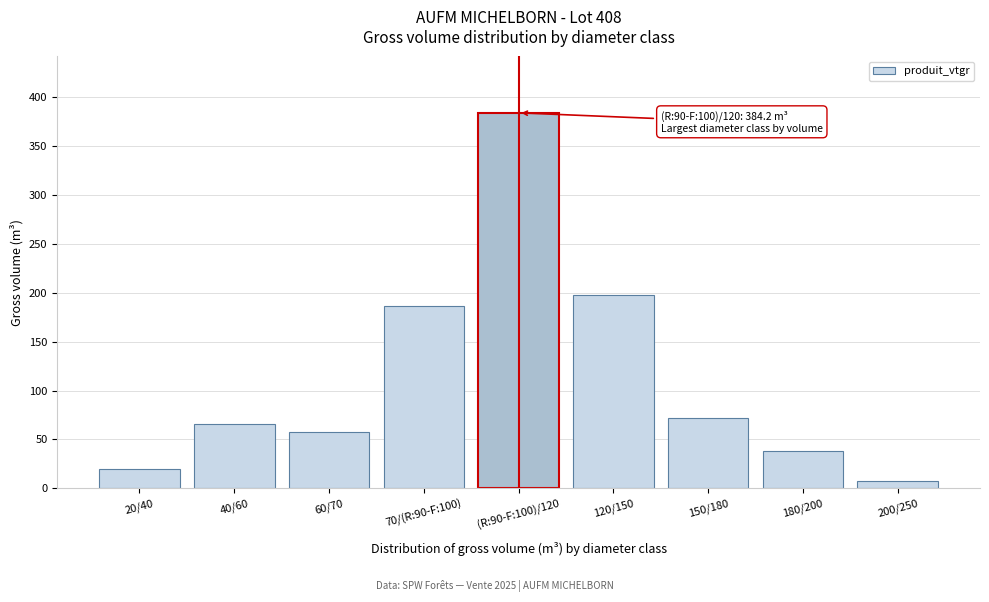

Reading left to right, what are all the values shown in this chart?

19.7	65.4	57.8	186.5	384.2	197.6	72.2	38.6	8.0